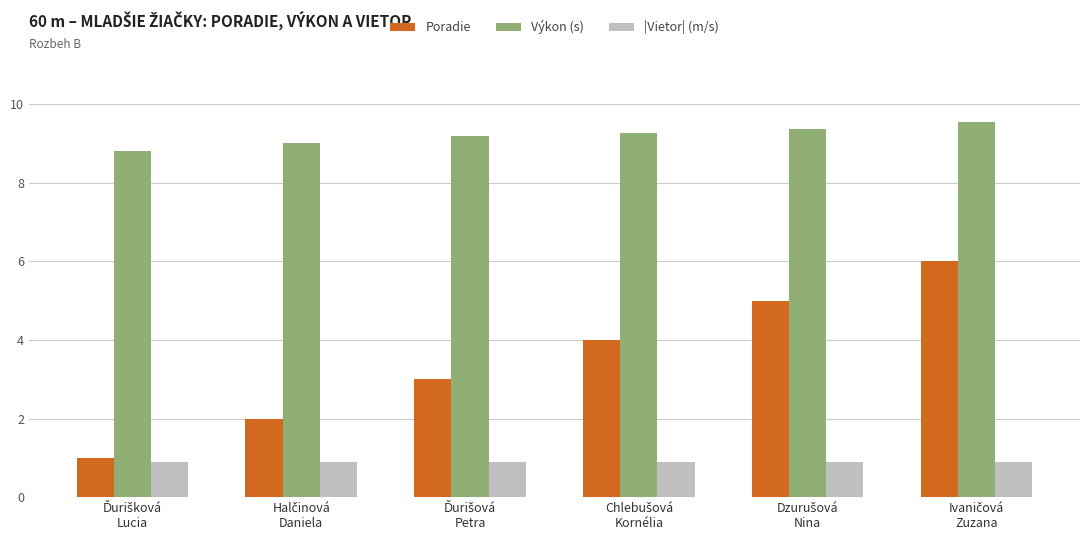

Which series has the widest spread of values?

Poradie